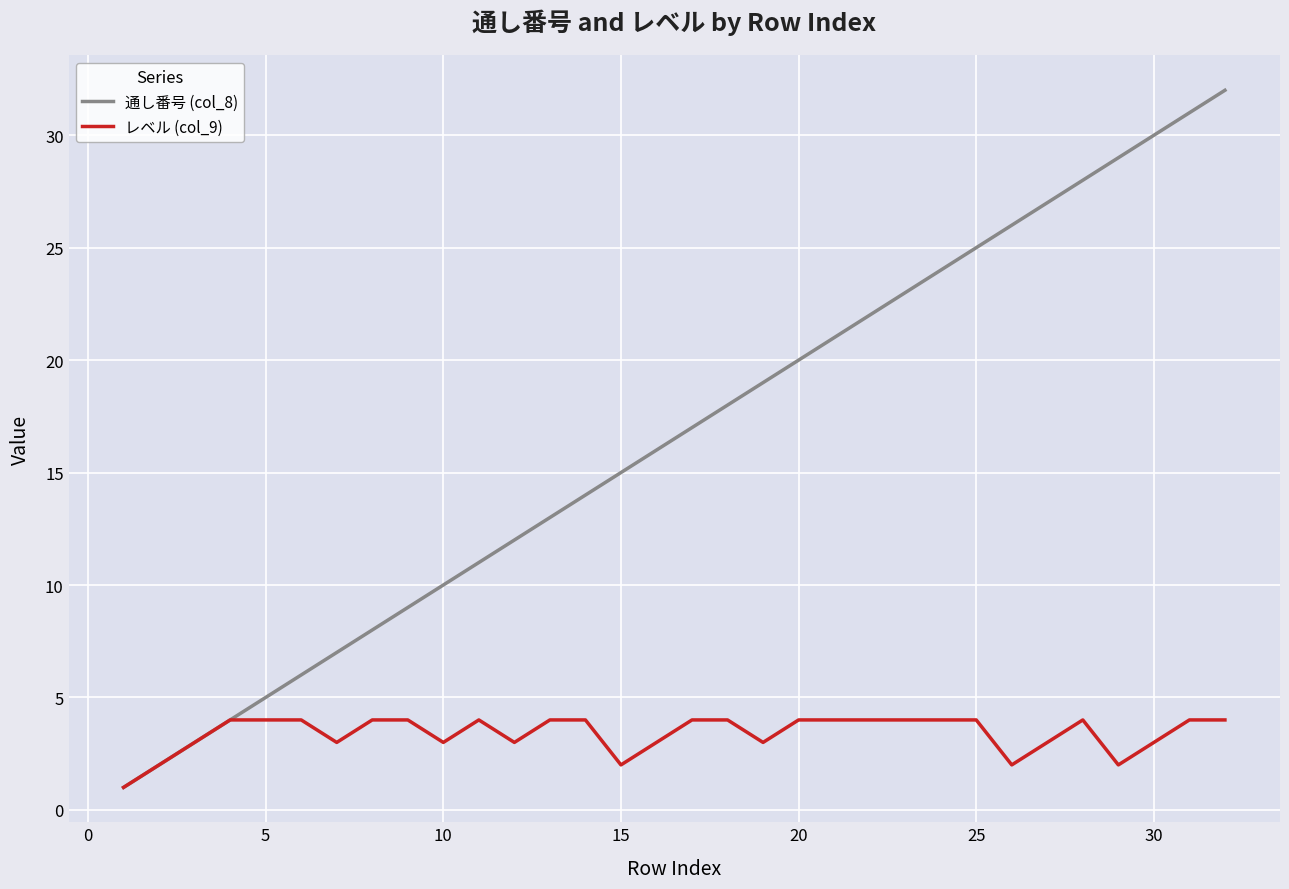

Which series has the largest range (max minus min)?

通し番号 (col_8)